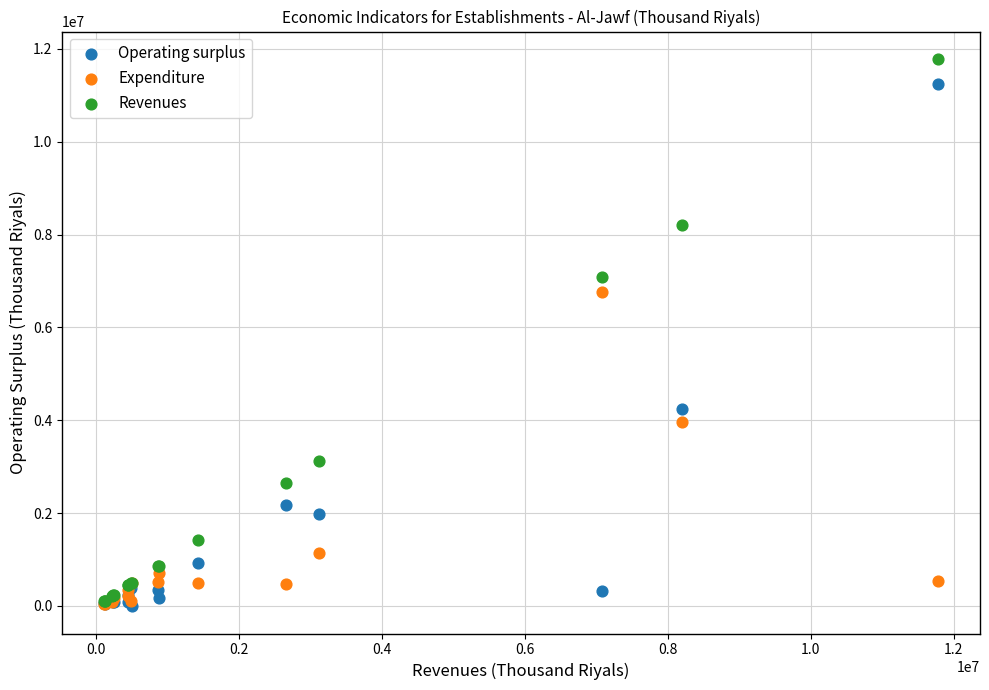

In the Operating surplus series, what Y value is closest to 5621546?

4246874